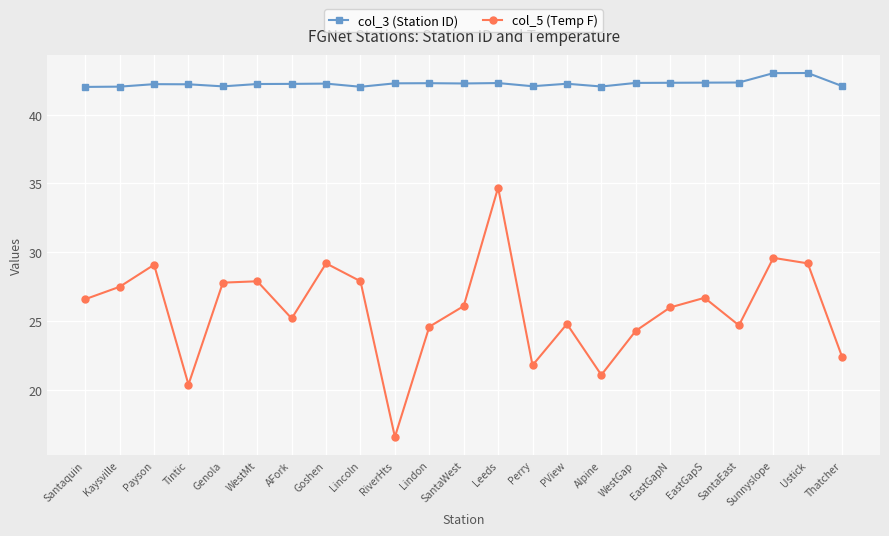

How many lines are shown in the chart?

2